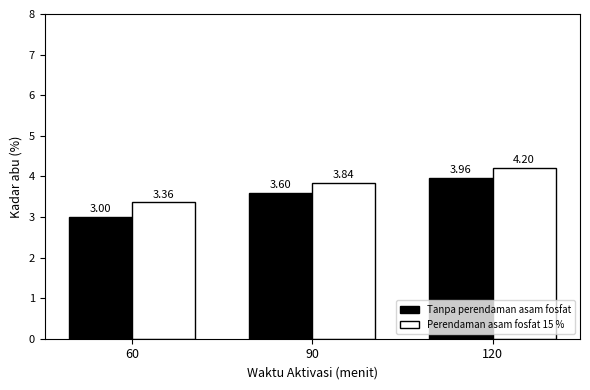

What is the difference between the Tanpa perendaman asam fosfat values at 90 and 120?

0.4